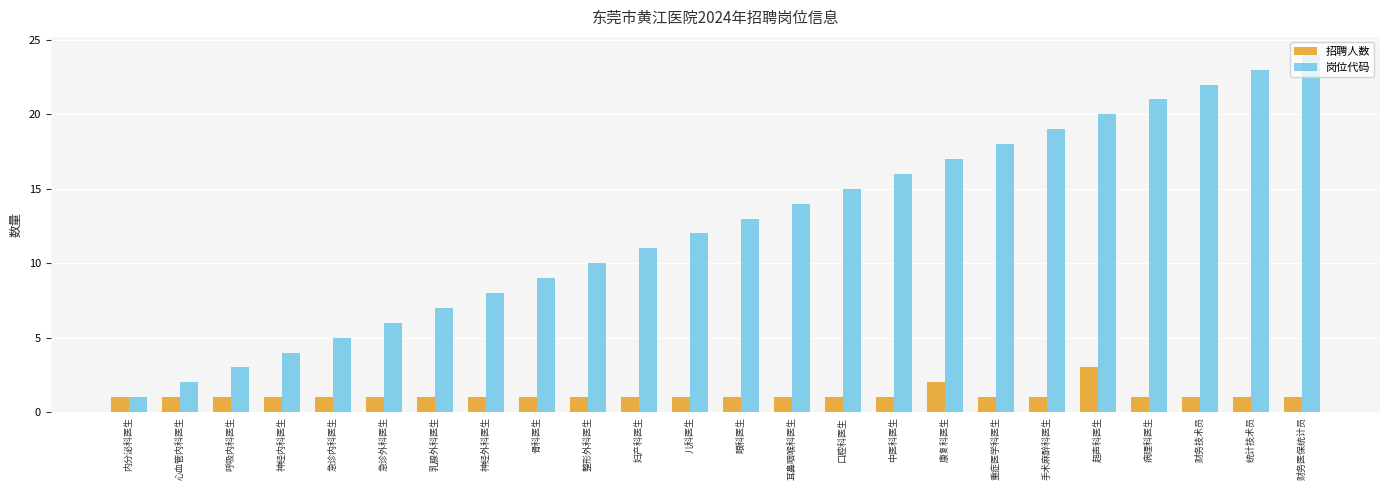

What is the sum of all 岗位代码 values?

300